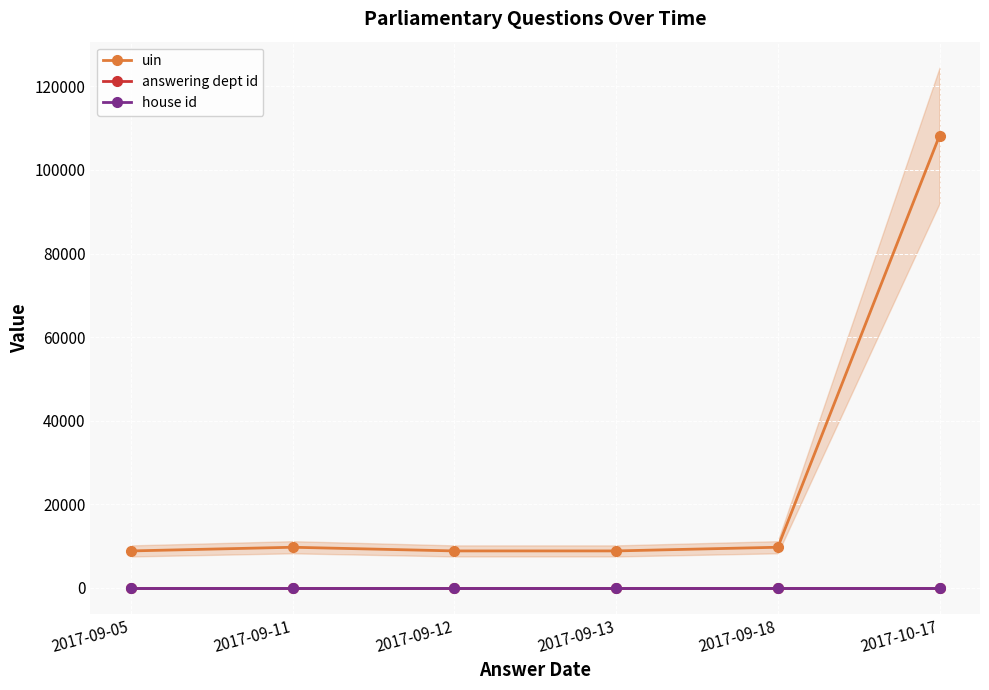

Reading left to right, transcribe all the data shown in this chart.

uin: 8819	9700	8821	8822	9703	108247
answering dept id: 27	27	27	27	27	27
house id: 1	1	1	1	1	1